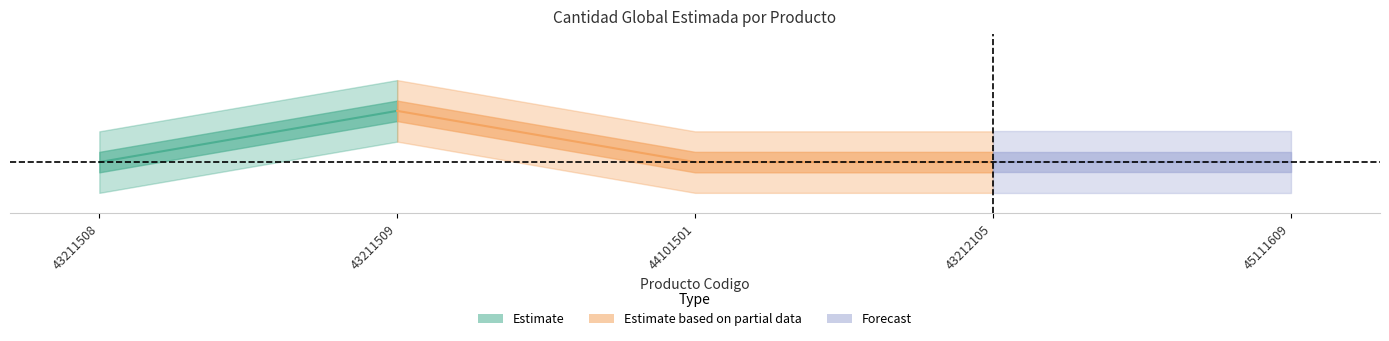

True or false: there are more than 1 points higher than both neighbors.

False